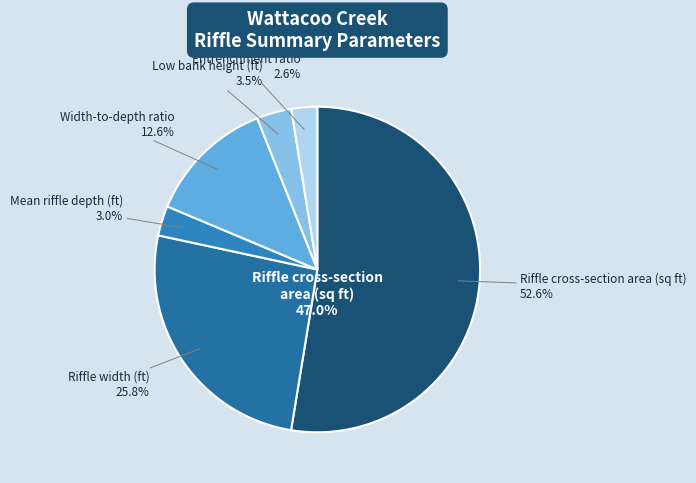

The Low bank height (ft) slice represents 3% of the pie. True or false?

True